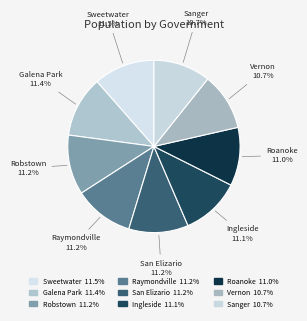

How many segments does this pie chart have?

9